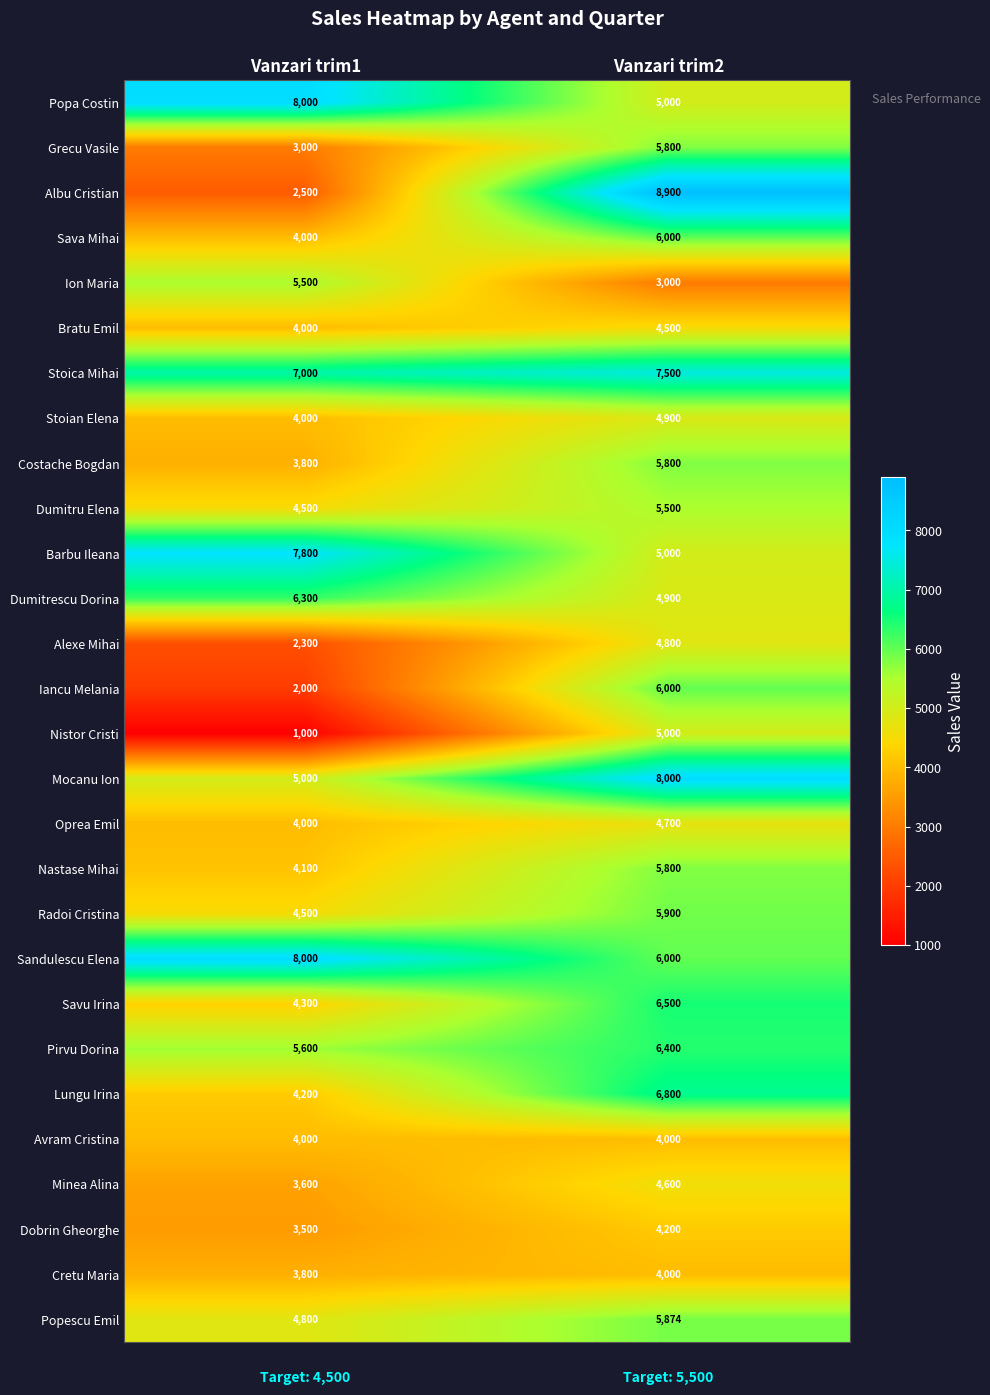

What is the average value of the Dumitrescu Dorina series?

5600